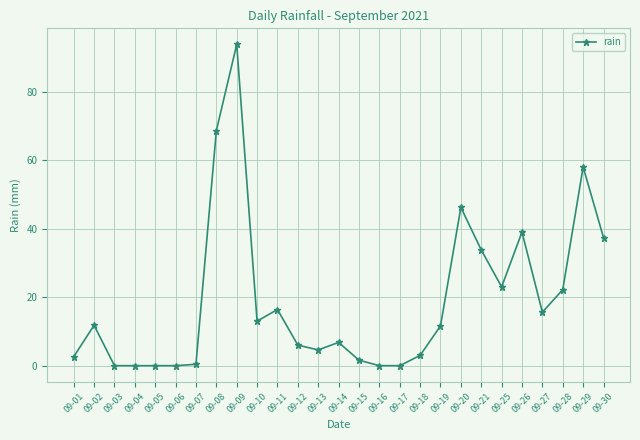

Where is the first local maximum?

09-02